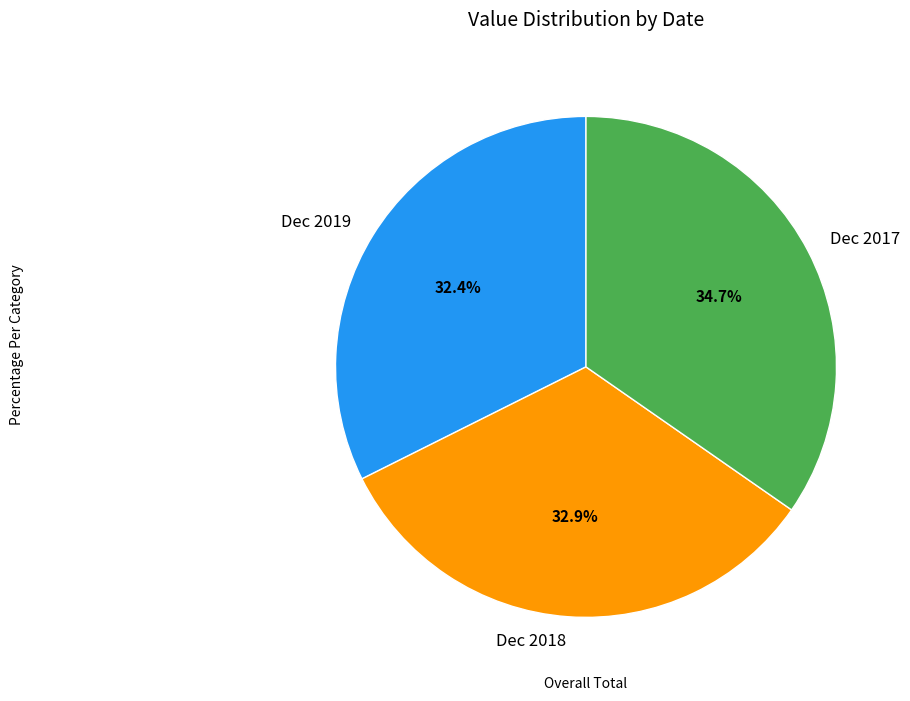

To the nearest percent, what is the average slice percentage?

33%